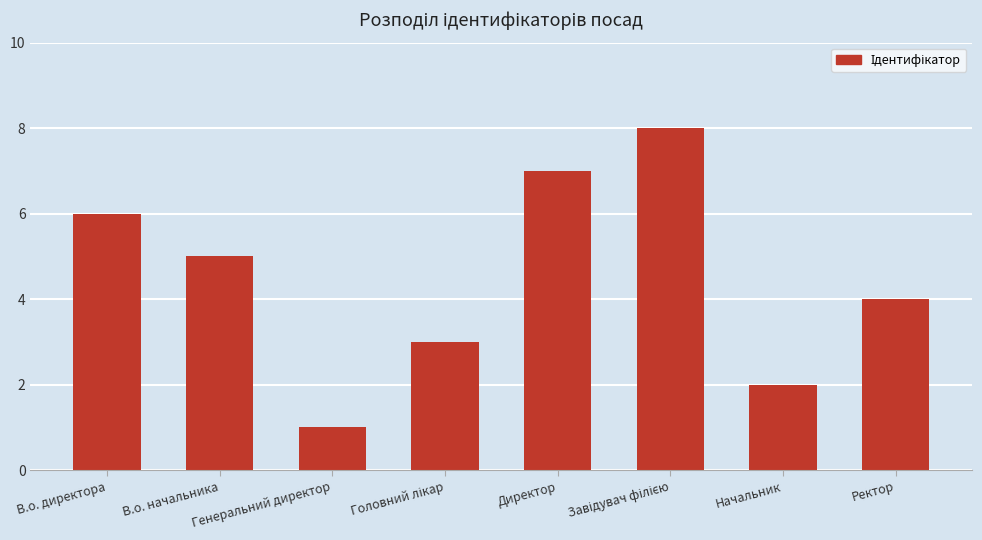

Approximately how many times larger is the value at Начальник compared to В.о. начальника?

0.4